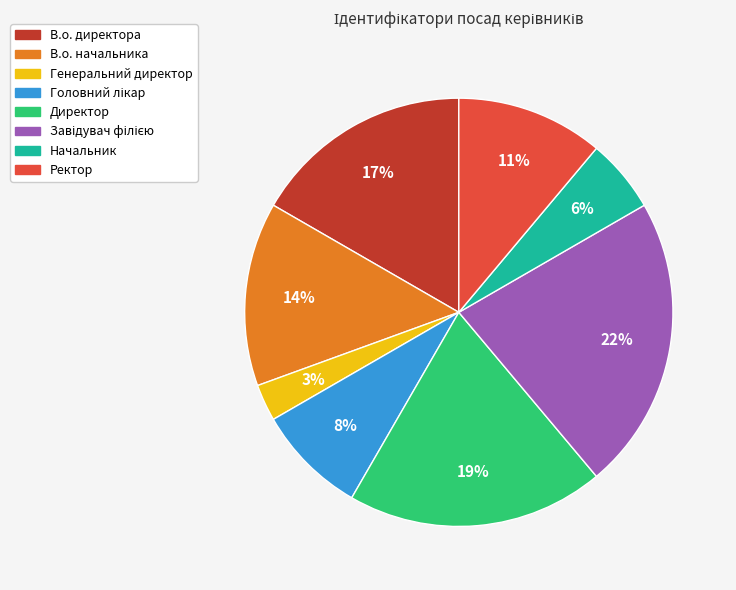

Is there any slice that represents more than half of the pie?

No